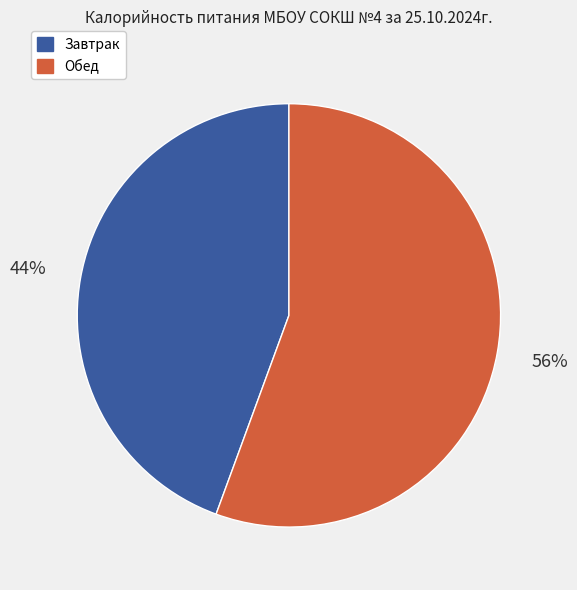

Does any single category account for the majority?

Yes